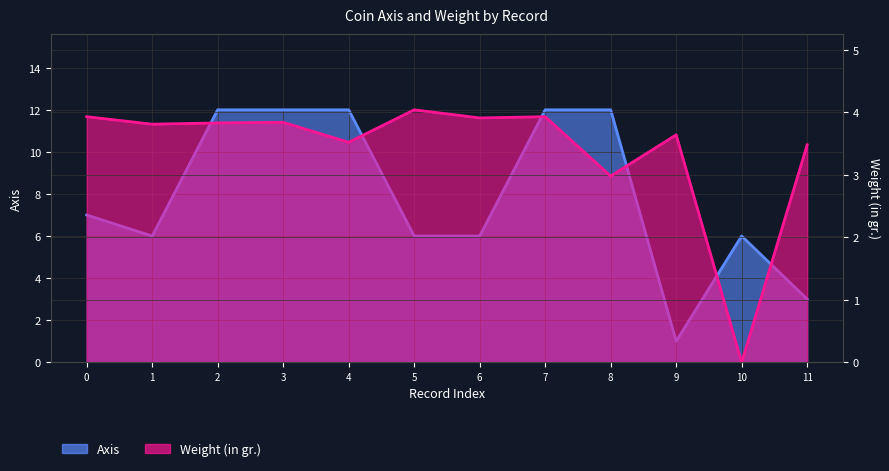

How many interior local peaks does the Axis series have?

1